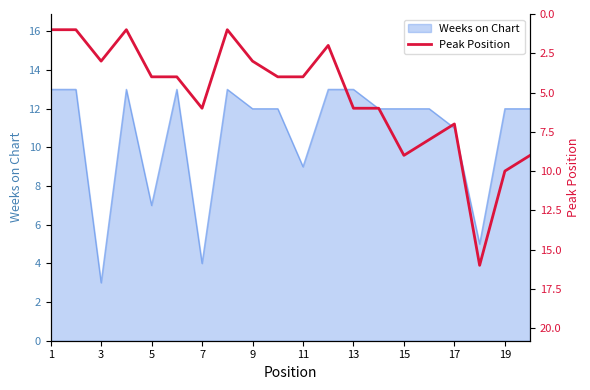

Is it true that Weeks on Chart equals 7 at 7?

False